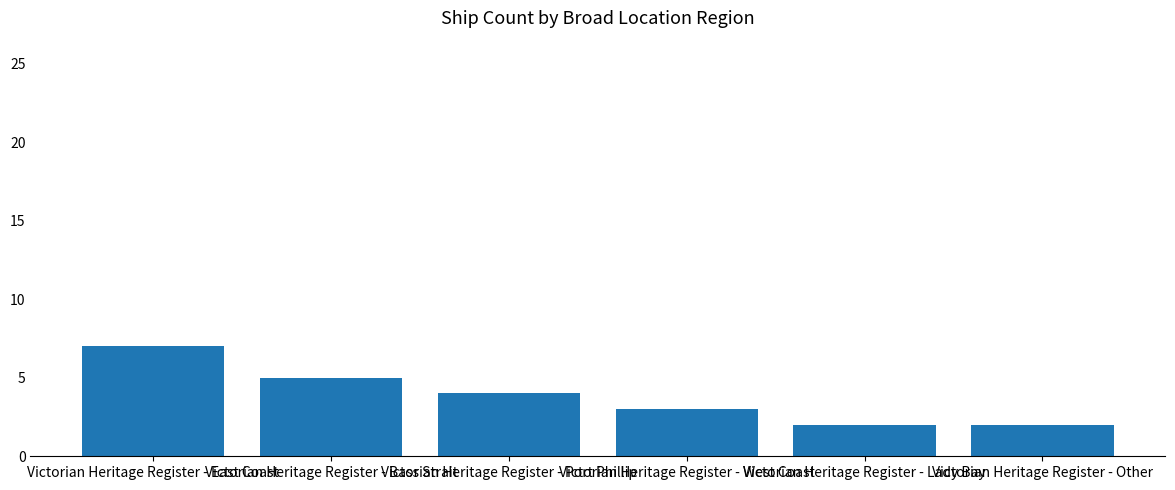

What is the average value?

4